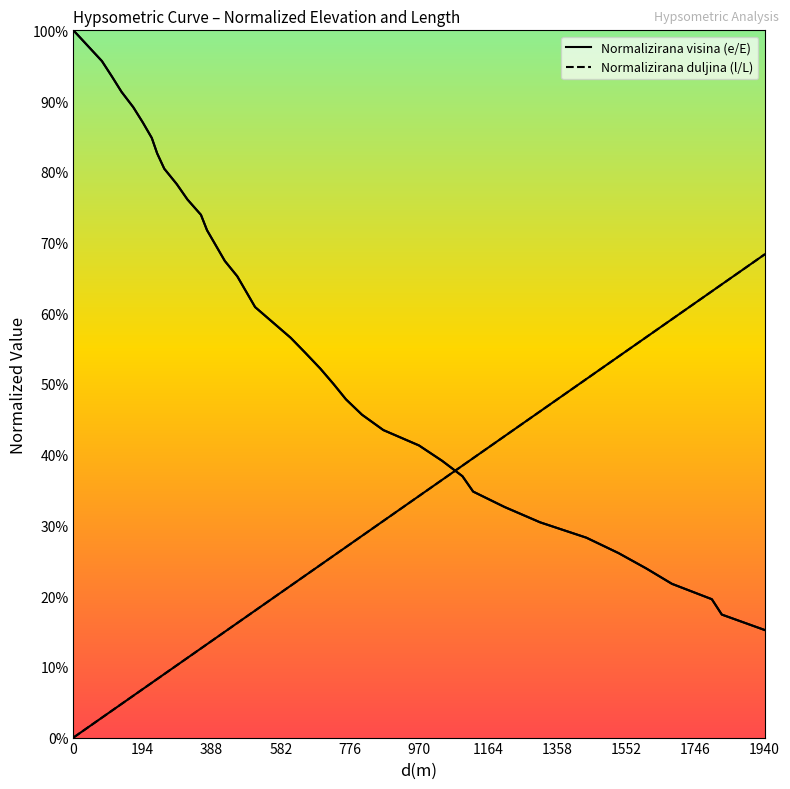

What are all the series names shown in the legend?

Normalizirana visina (e/E), Normalizirana duljina (l/L)